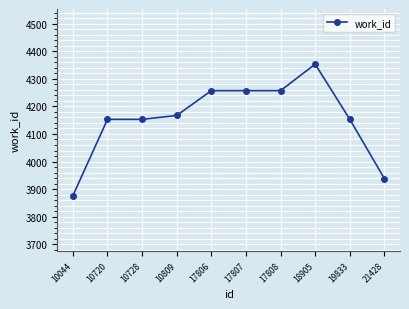

How many lines are shown in the chart?

1